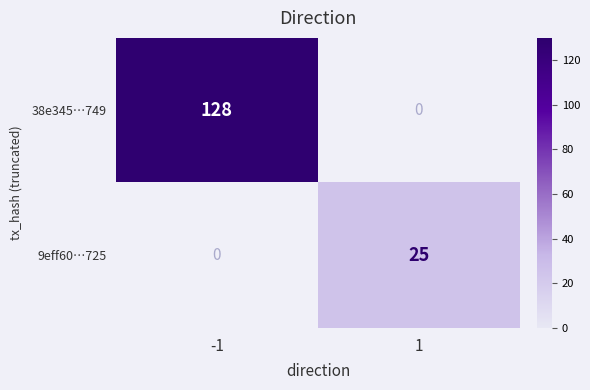

What is the difference between the 9eff60…725 values at -1 and 1?

25